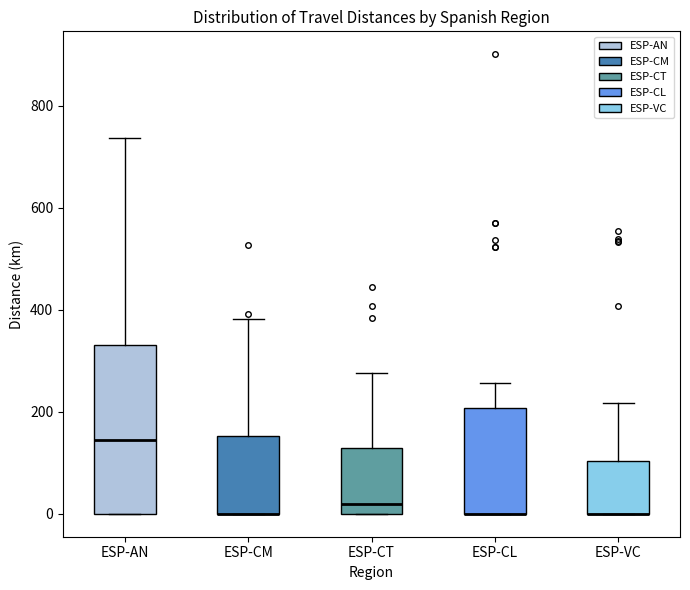

Which box is the tallest, from its lower edge to its upper edge?

ESP-AN